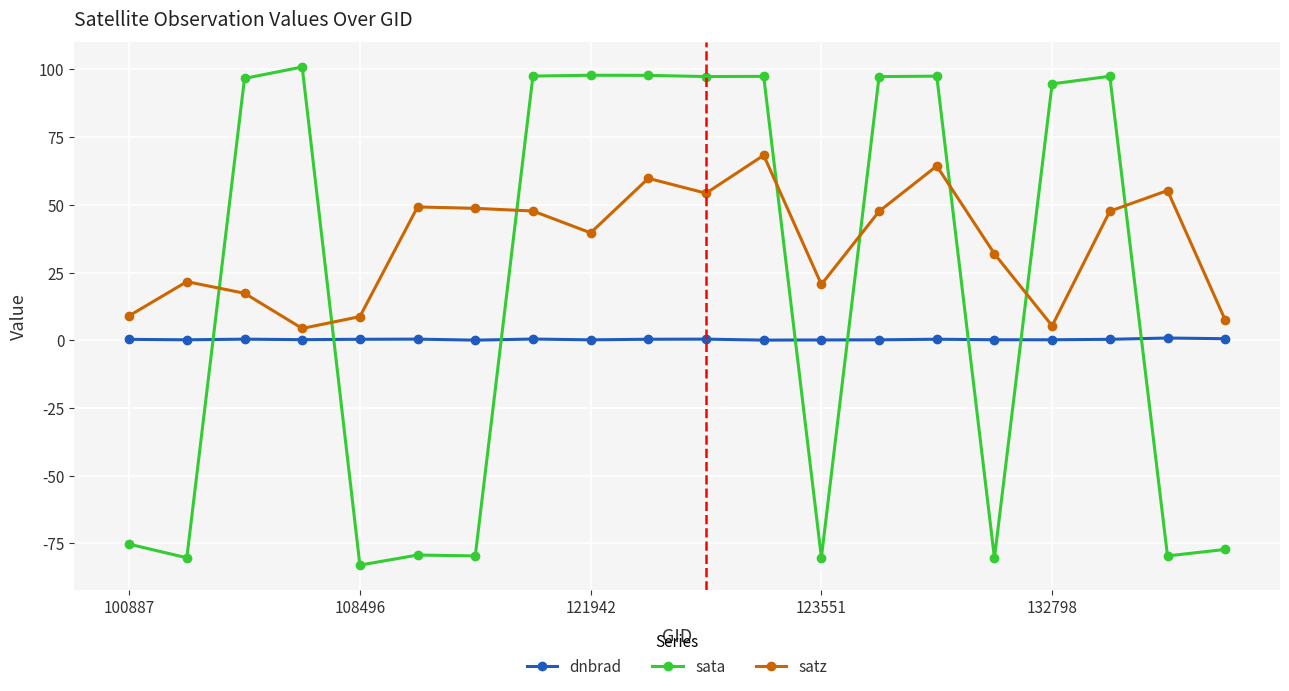

Which series has the widest spread of values?

sata